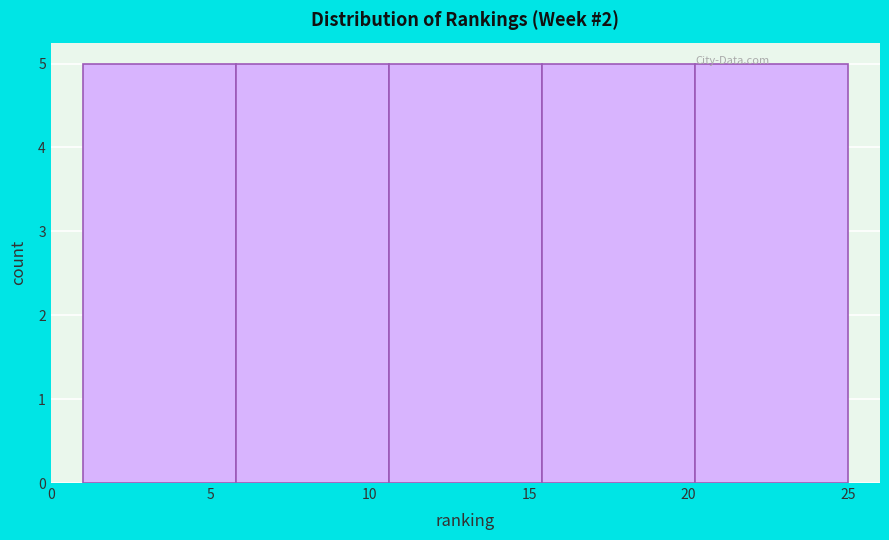

Reading left to right, transcribe this chart: for each bar, give the range it covers on the x-axis and its height. Neither the bar edges nor the heights are printed on the chart, so give them approximately, as read against the axes.

1.0 to 5.8: 5
5.8 to 10.6: 5
10.6 to 15.4: 5
15.4 to 20.2: 5
20.2 to 25.0: 5